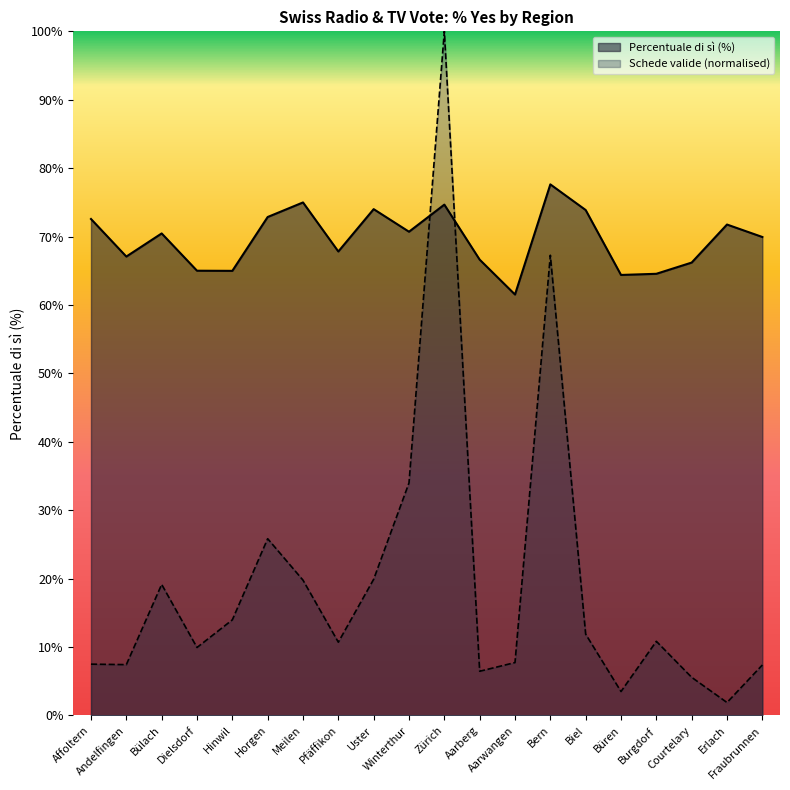

How many data points in Schede valide (scaled) are less than 10?

9